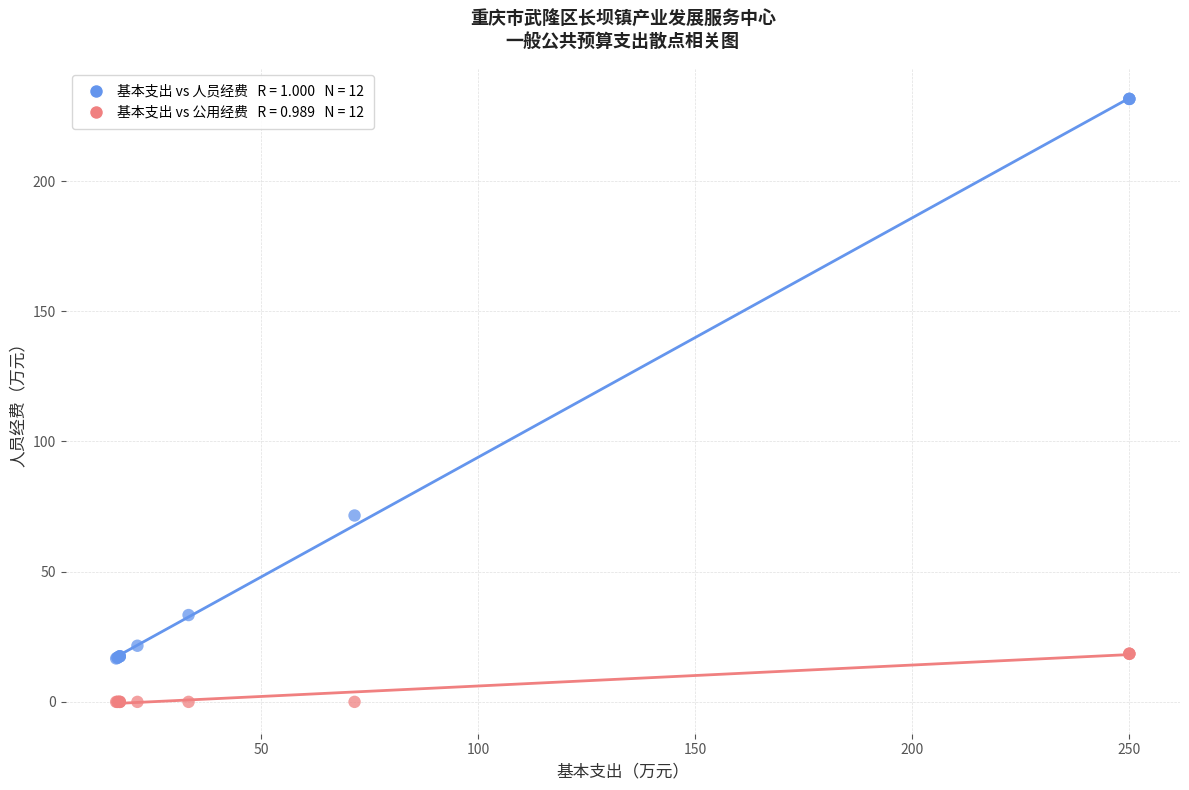

Across all series, what Y value is closest to 115?

71.6